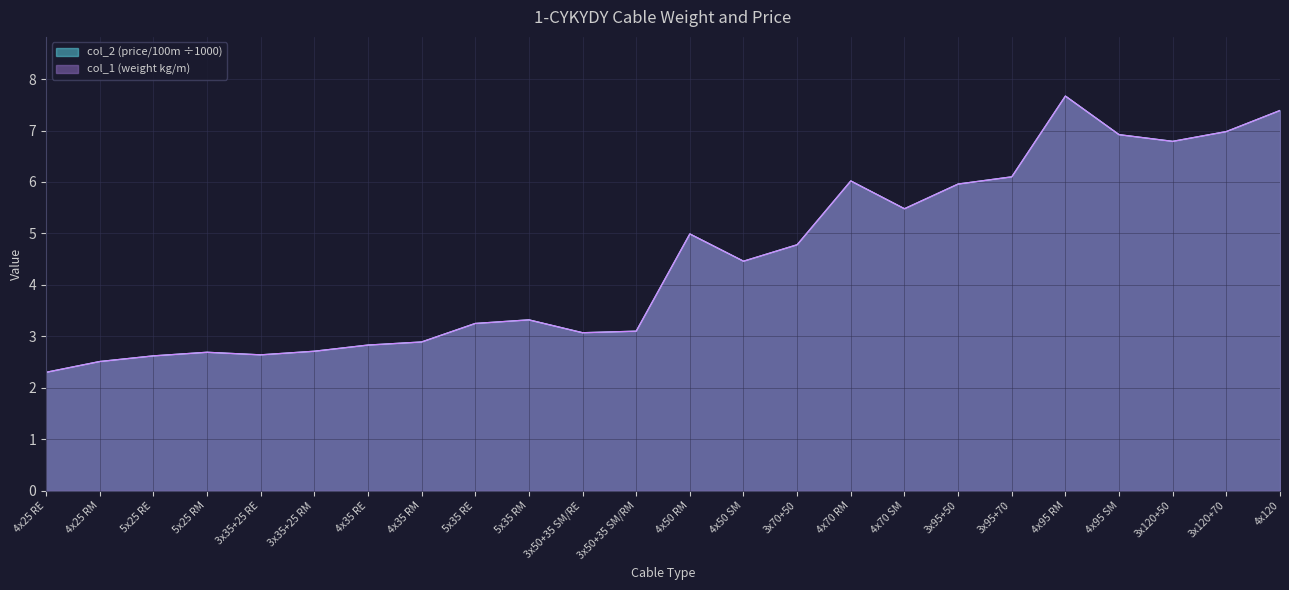

How many values are below 4?

12